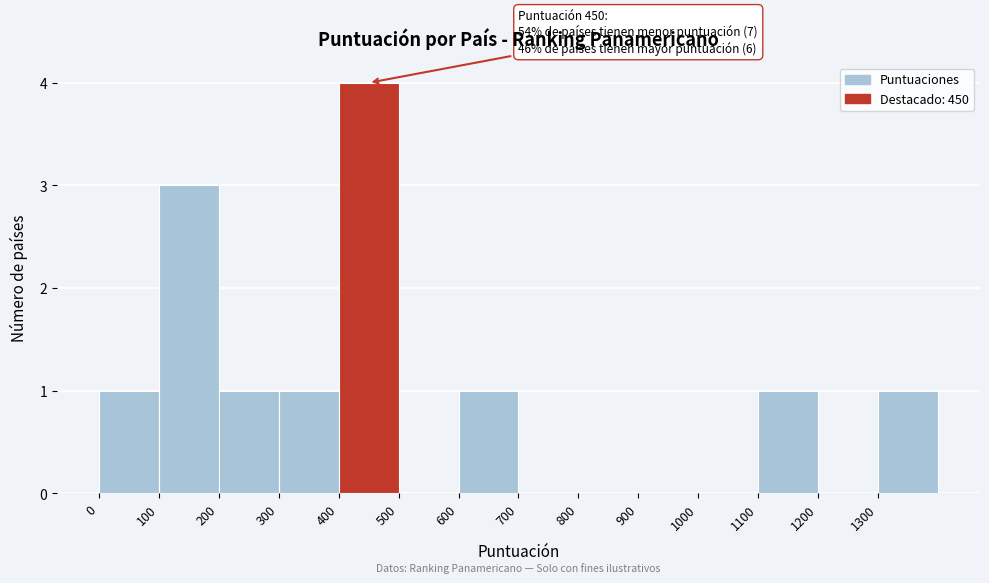

Over which range of the x-axis is the bar tallest?

400 to 500